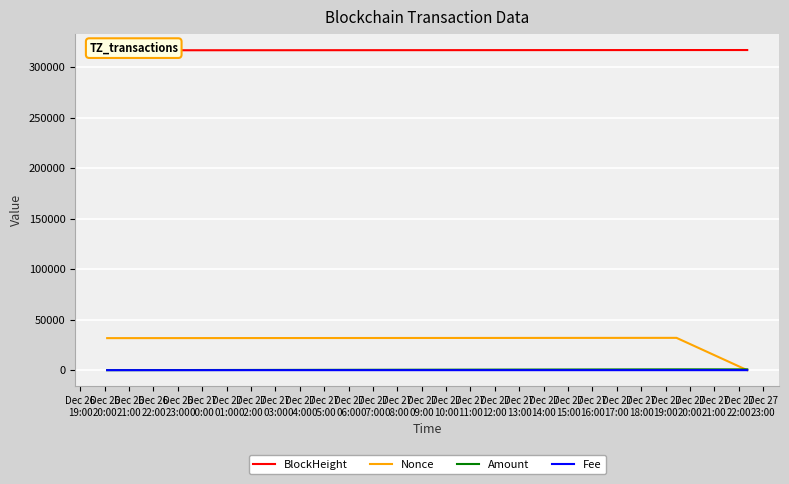

What is the highest value of the Nonce series?

32007.0